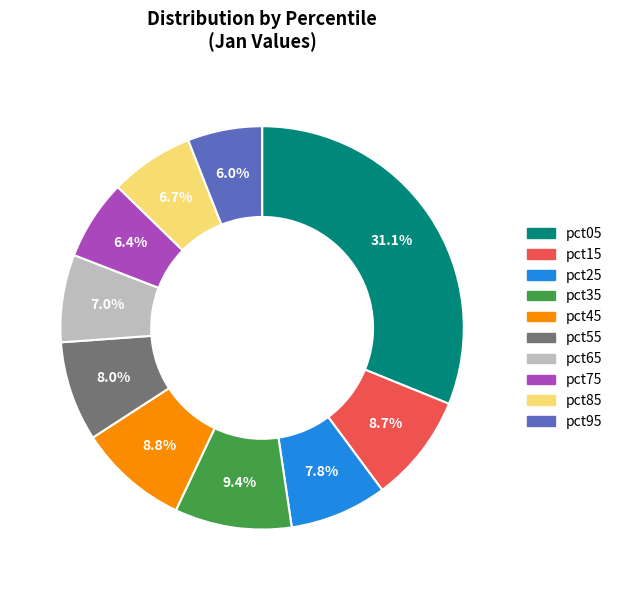

The pct35 slice represents 9% of the pie. True or false?

True